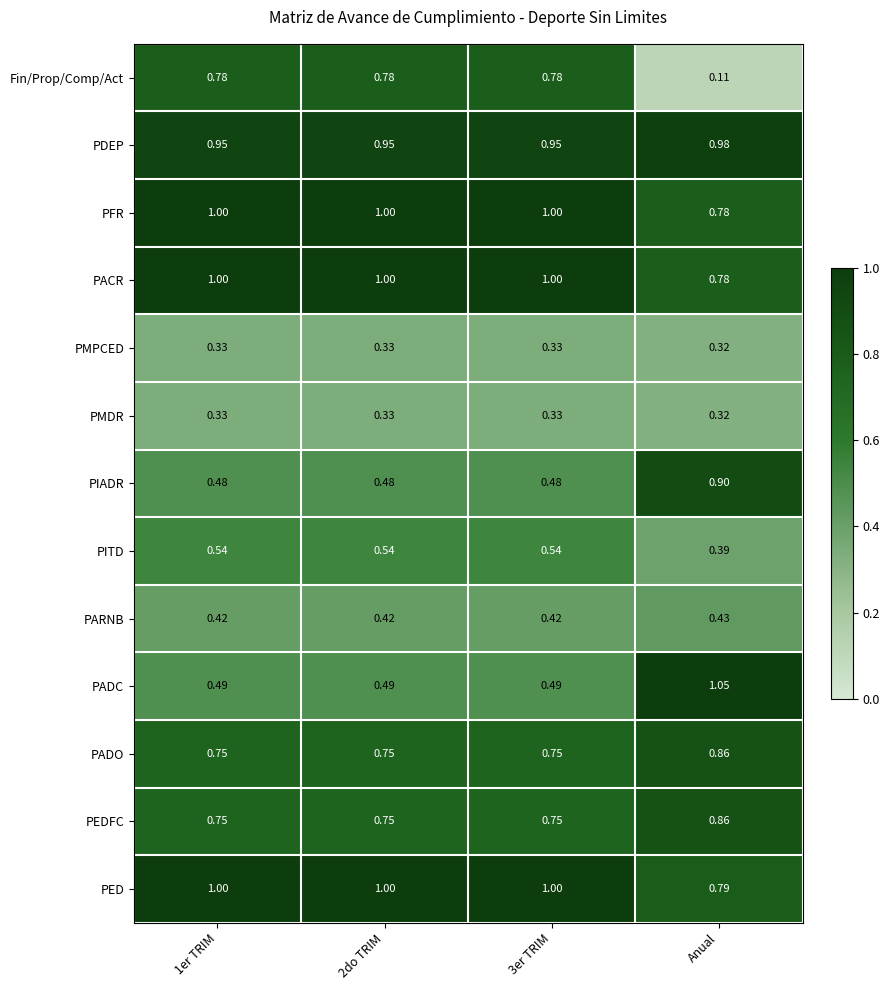

Which category has the highest value in the PIADR series?

Anual